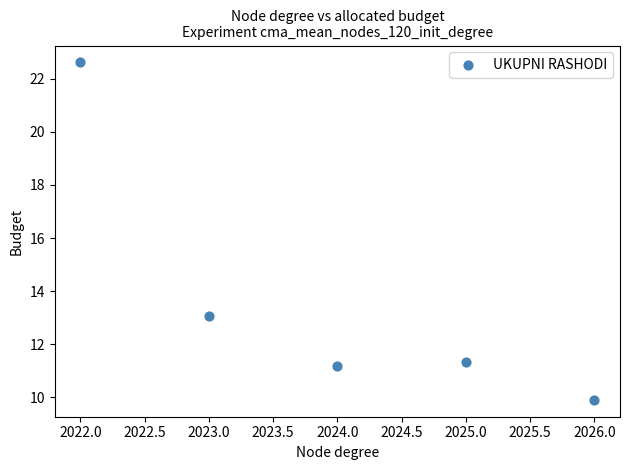

What Y value in the scatter plot is closest to 16?

13.1